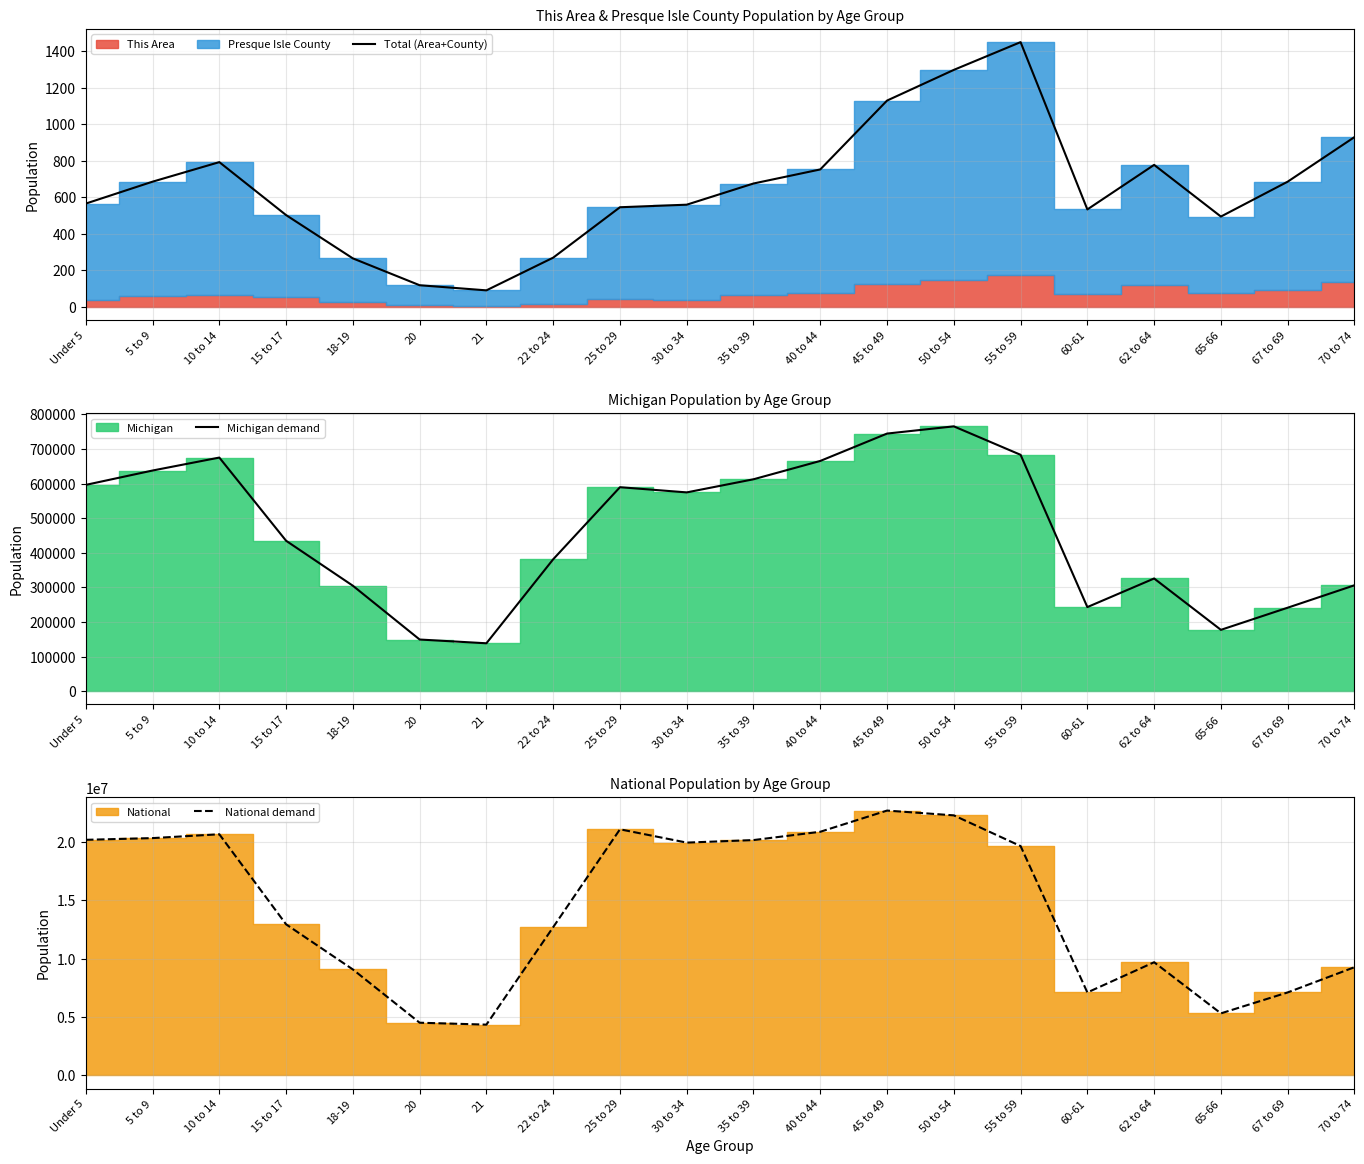

The value of Total (Area+County) at 45 to 49 is 2008. True or false?

False